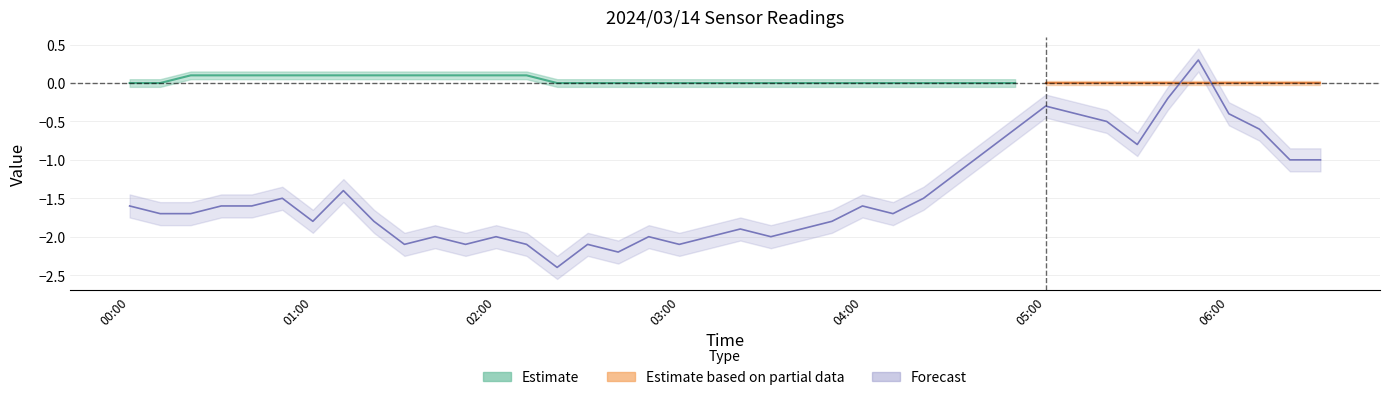

What is the change in value from 01:40 to 05:30?

+1.2